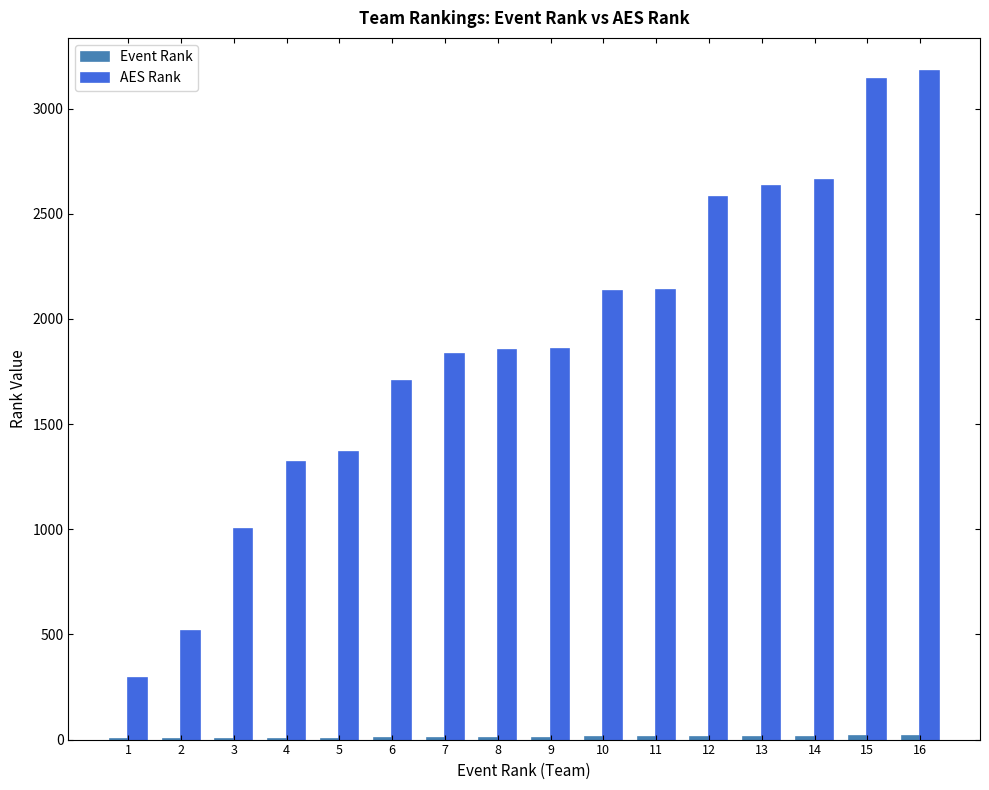

How many data points does each series have?

16